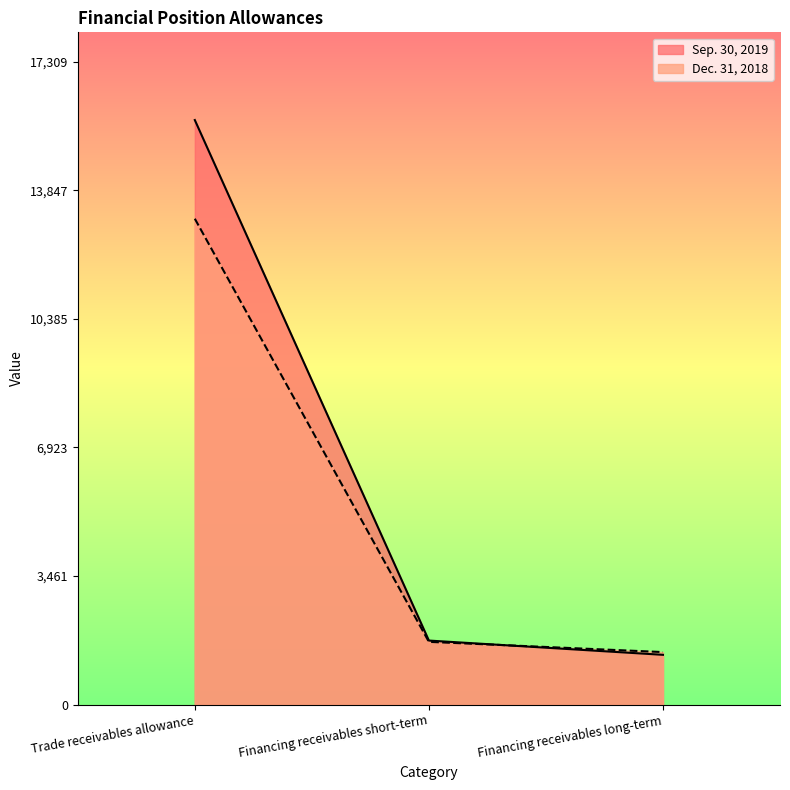

Which series has the widest spread of values?

Sep. 30, 2019